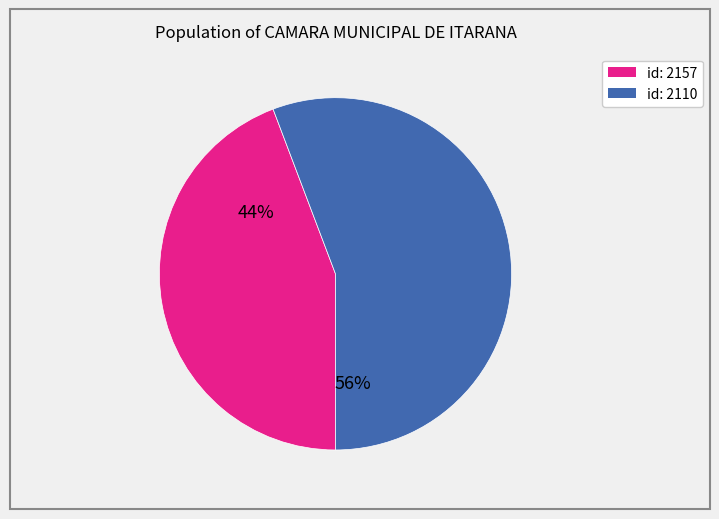

To the nearest percent, what is the average slice percentage?

50%